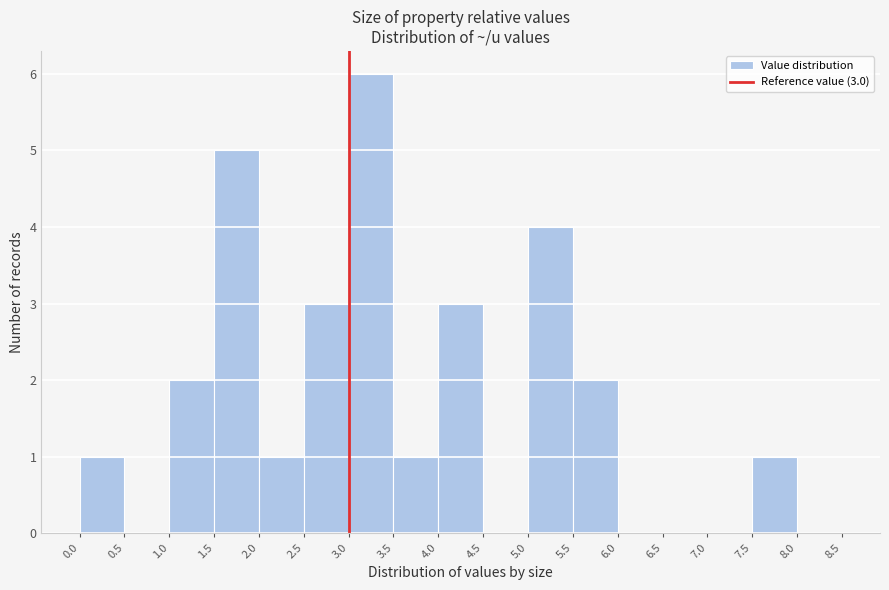

Over which range of the x-axis is the bar tallest?

3.0 to 3.5